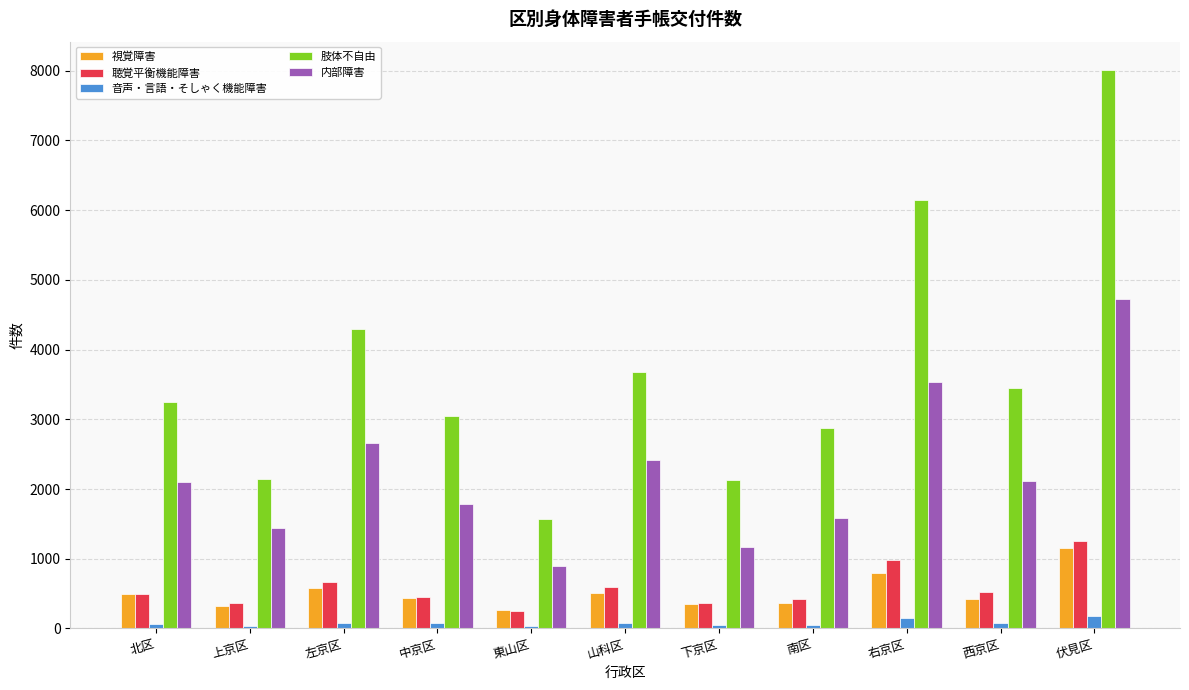

Is the value of 内部障害 at 伏見区 greater than the value of 聴覚平衡機能障害 at 南区?

Yes